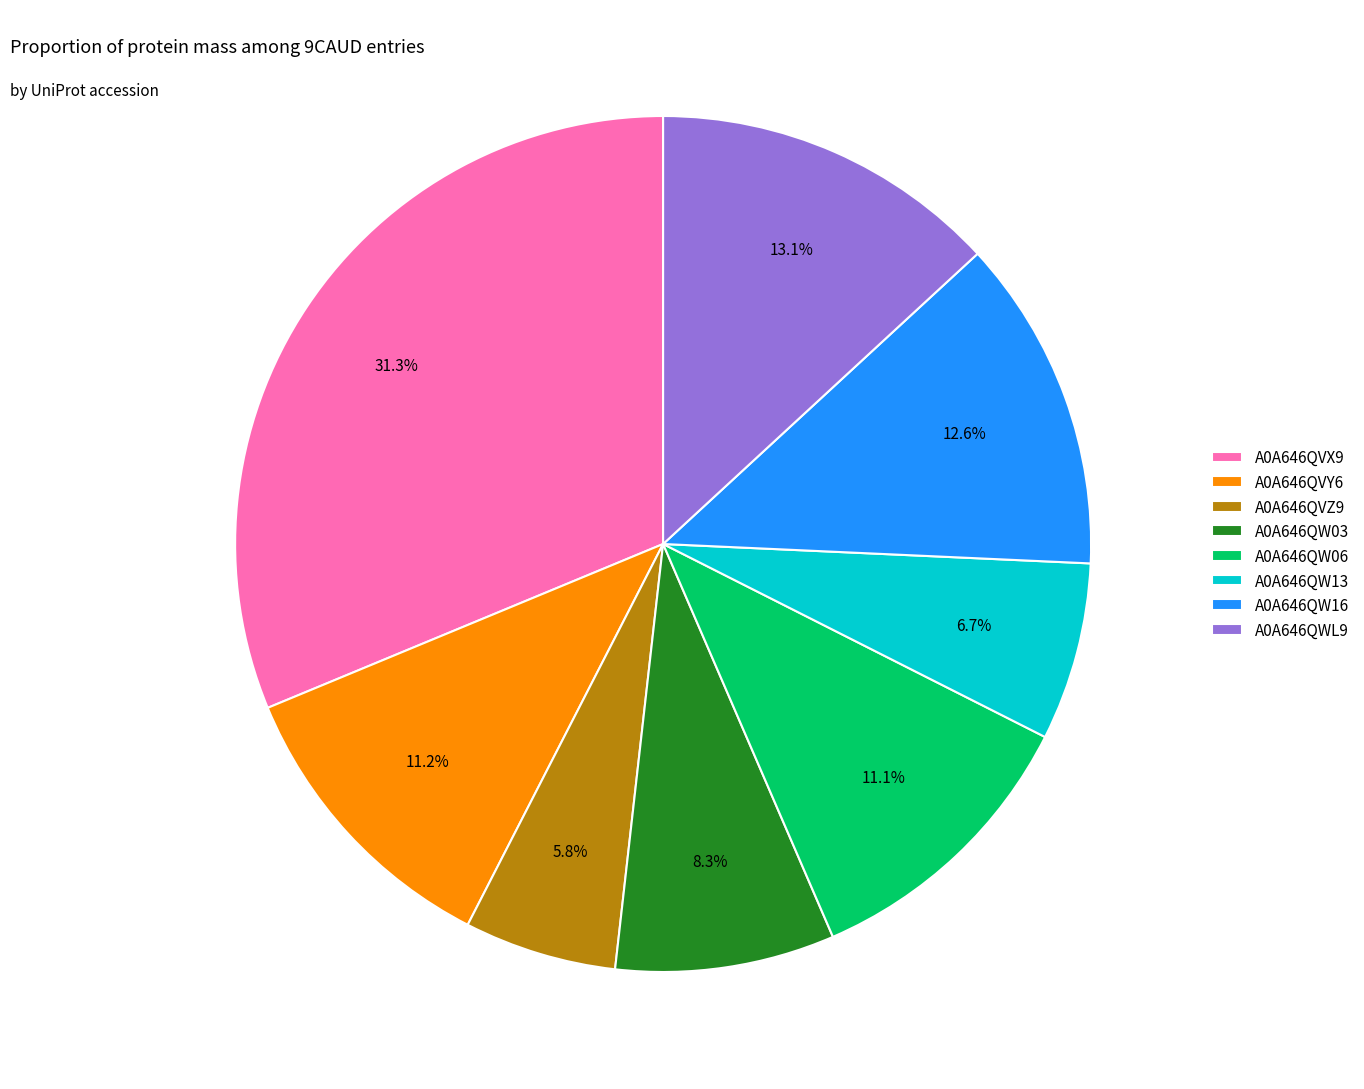

Approximately how many times larger is the value at A0A646QWL9 compared to A0A646QW13?

2.0